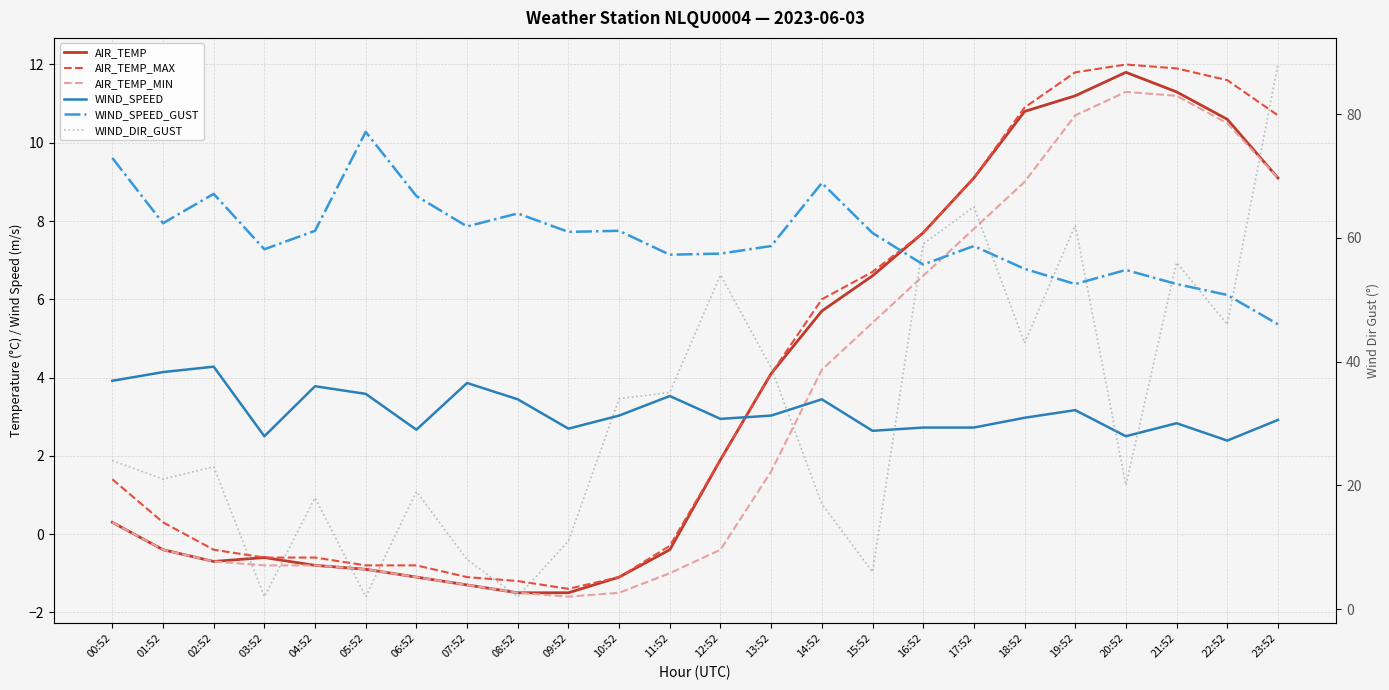

Count the number of categories in the chart.

24